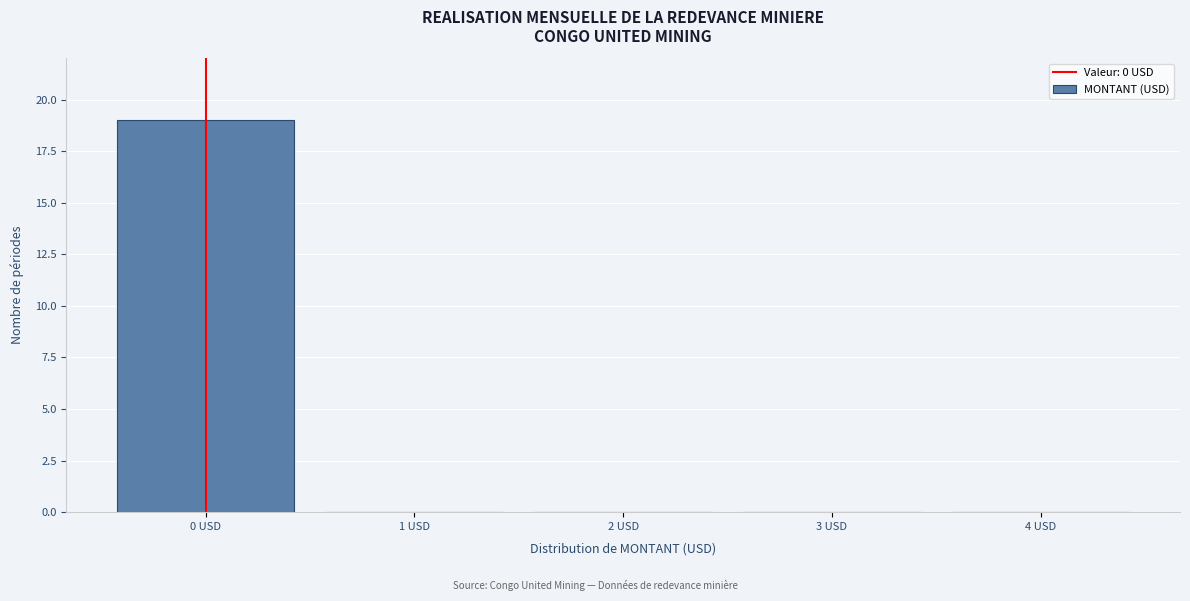

Reading left to right, transcribe all the data shown in this chart.

0 USD=19	1 USD=0	2 USD=0	3 USD=0	4 USD=0